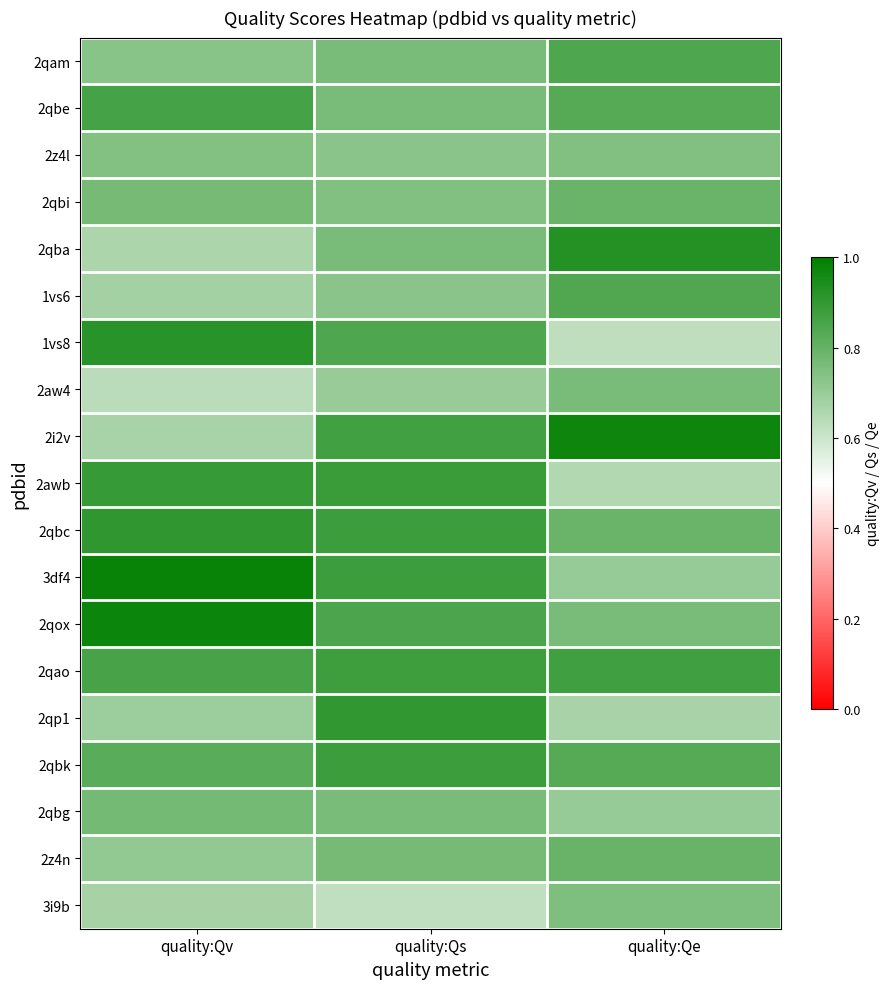

Reading right to left, what are all the values shown in this chart?

2qam: quality:Qe=0.8	quality:Qs=0.8	quality:Qv=0.7
2qbe: quality:Qe=0.8	quality:Qs=0.8	quality:Qv=0.9
2z4l: quality:Qe=0.7	quality:Qs=0.7	quality:Qv=0.7
2qbi: quality:Qe=0.8	quality:Qs=0.7	quality:Qv=0.8
2qba: quality:Qe=0.9	quality:Qs=0.8	quality:Qv=0.7
1vs6: quality:Qe=0.8	quality:Qs=0.7	quality:Qv=0.7
1vs8: quality:Qe=0.6	quality:Qs=0.8	quality:Qv=0.9
2aw4: quality:Qe=0.8	quality:Qs=0.7	quality:Qv=0.6
2i2v: quality:Qe=1.0	quality:Qs=0.9	quality:Qv=0.7
2awb: quality:Qe=0.7	quality:Qs=0.9	quality:Qv=0.9
2qbc: quality:Qe=0.8	quality:Qs=0.9	quality:Qv=0.9
3df4: quality:Qe=0.7	quality:Qs=0.9	quality:Qv=1.0
2qox: quality:Qe=0.8	quality:Qs=0.8	quality:Qv=1.0
2qao: quality:Qe=0.9	quality:Qs=0.9	quality:Qv=0.9
2qp1: quality:Qe=0.7	quality:Qs=0.9	quality:Qv=0.7
2qbk: quality:Qe=0.8	quality:Qs=0.9	quality:Qv=0.8
2qbg: quality:Qe=0.7	quality:Qs=0.8	quality:Qv=0.8
2z4n: quality:Qe=0.8	quality:Qs=0.8	quality:Qv=0.7
3i9b: quality:Qe=0.8	quality:Qs=0.6	quality:Qv=0.7